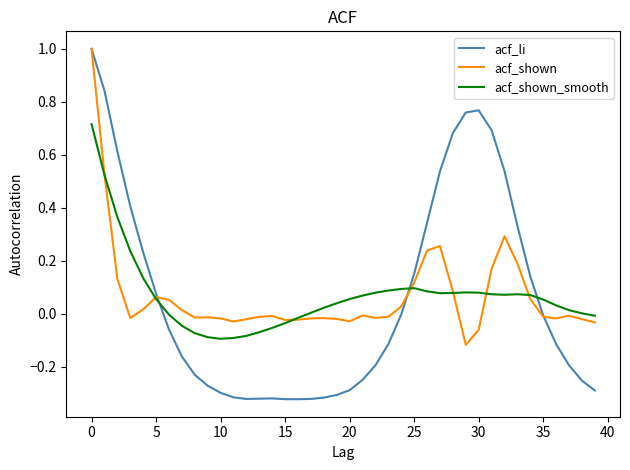

How many values in acf_shown are below zero?

24